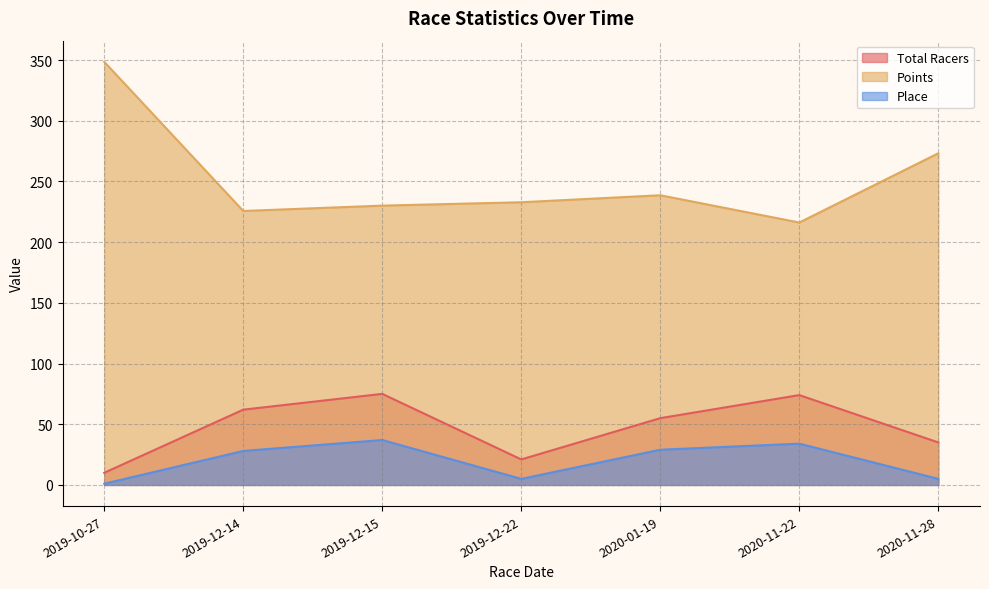

The Place series shows 5.0 at 2020-11-28. True or false?

True